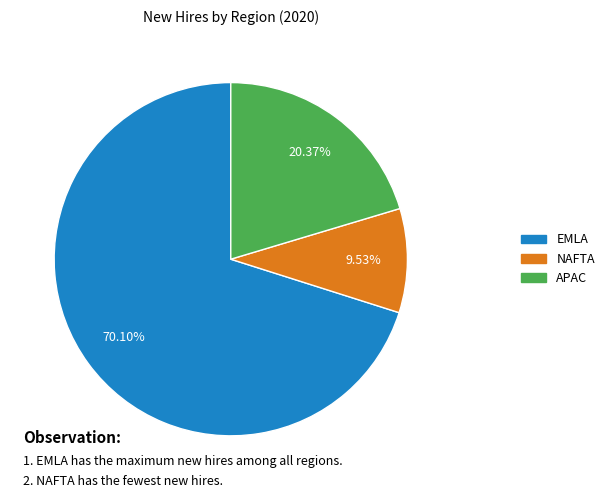

How much of the chart is everything except EMLA?

29.9%